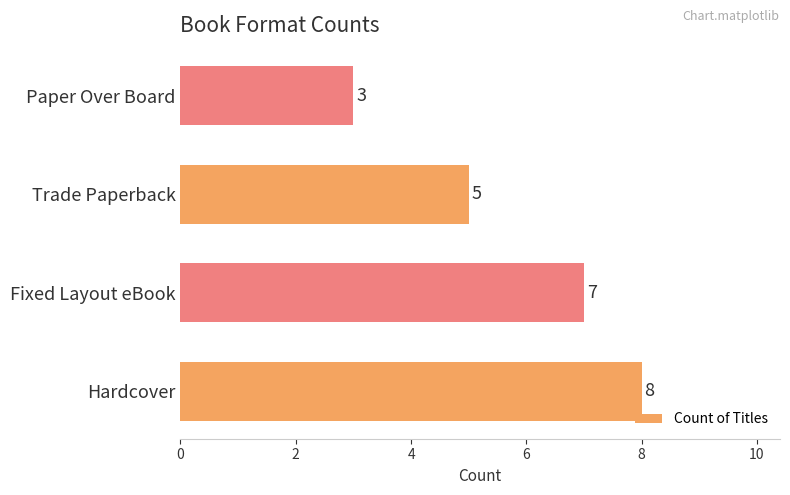

Rank the categories by value from highest to lowest.

Hardcover, Fixed Layout eBook, Trade Paperback, Paper Over Board